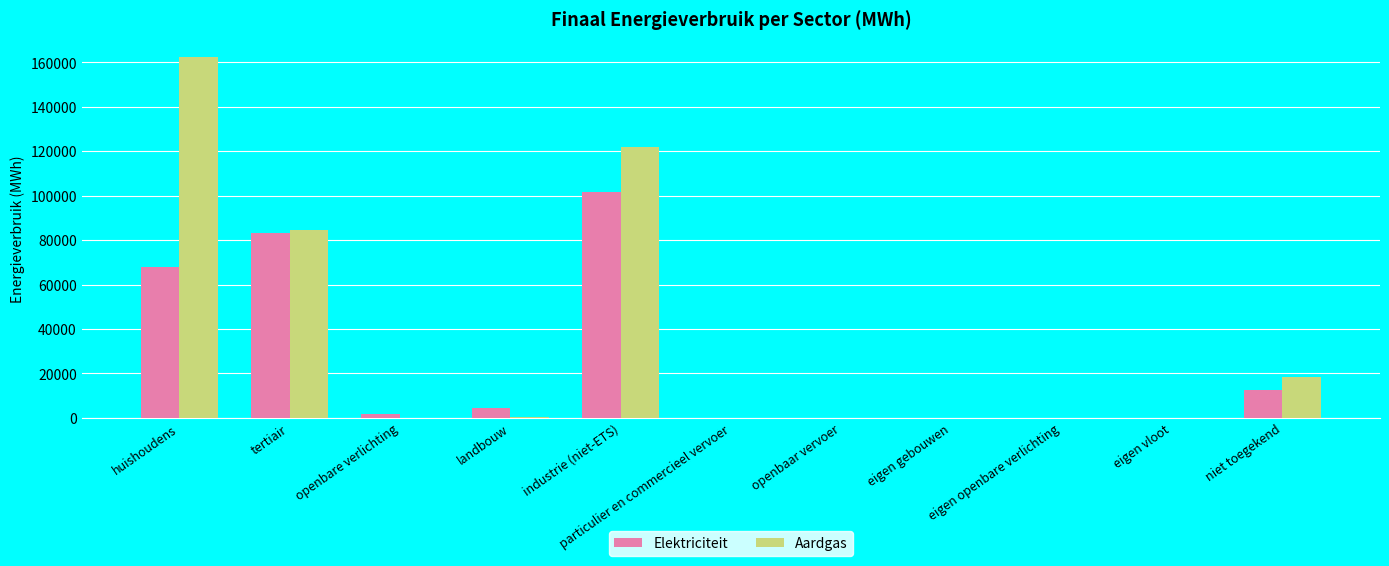

Which series has the widest spread of values?

Aardgas